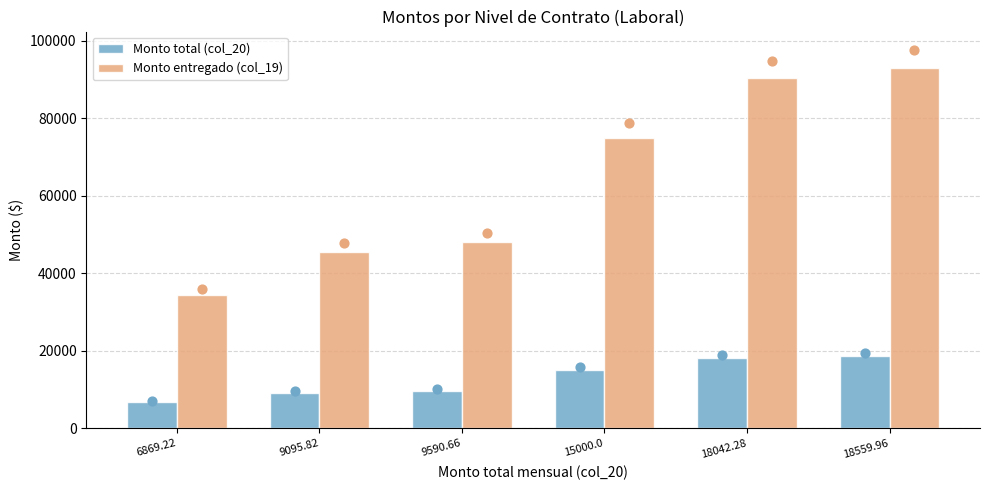

Is the value of Monto entregado (col_19) at 18559.96 greater than the value of Monto total (col_20) at 9095.82?

Yes